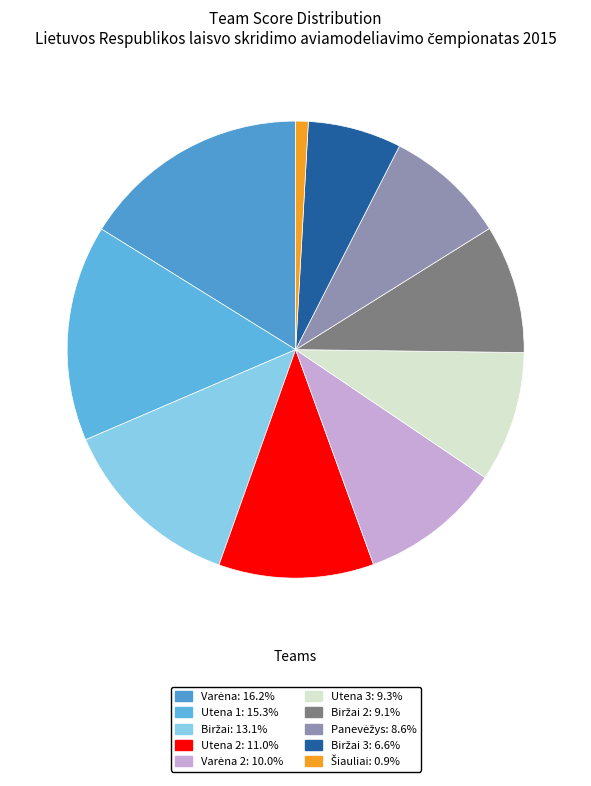

How many slices are in this pie chart?

10